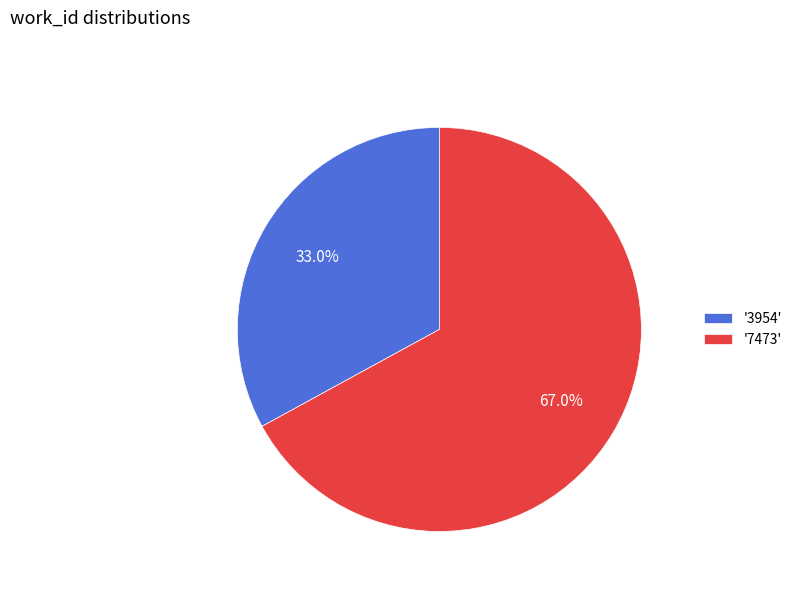

What is the smallest slice in the pie chart?

'3954'